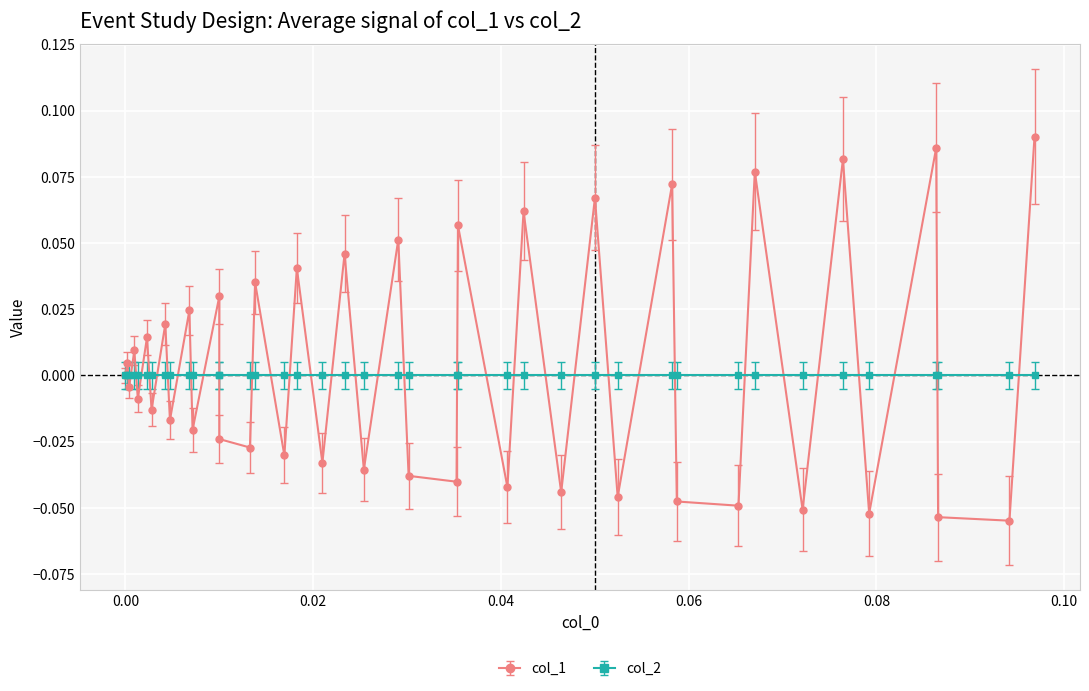

How many interior local peaks does the col_1 series have?

17